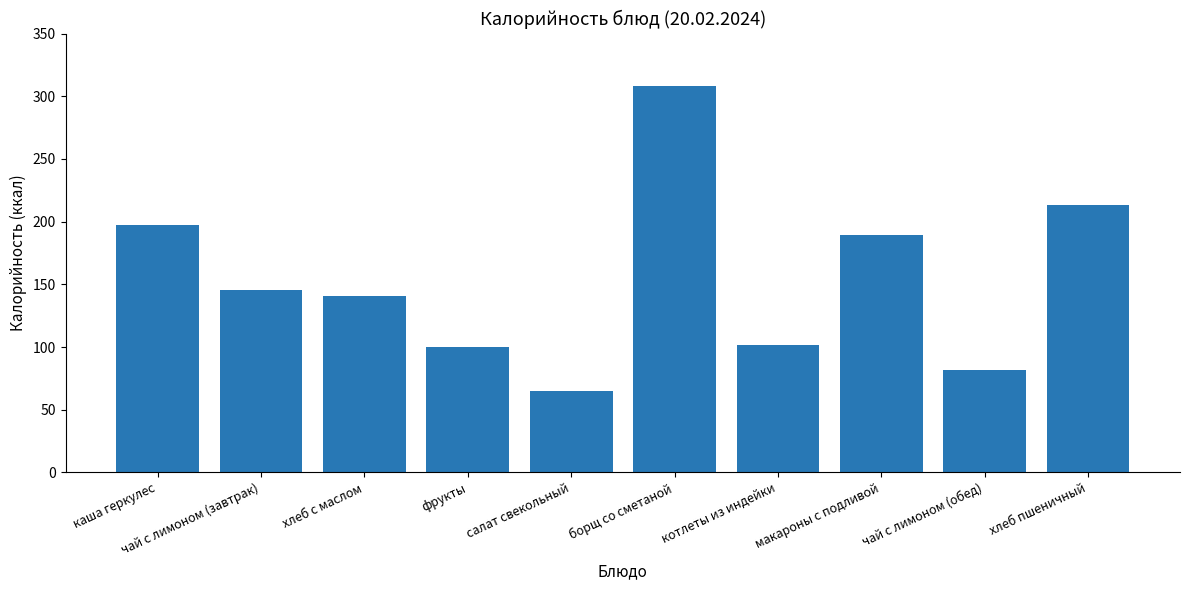

How many data points are above 145?

5